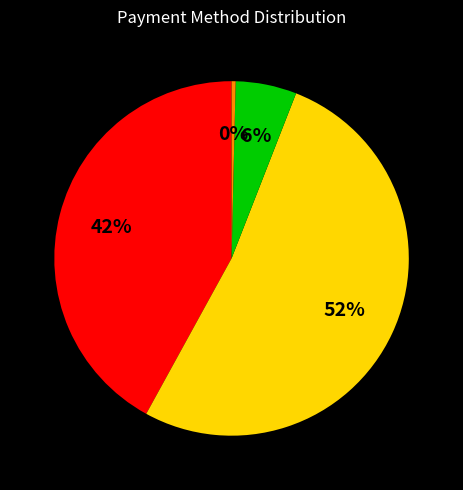

To the nearest percent, what is the average slice percentage?

25%